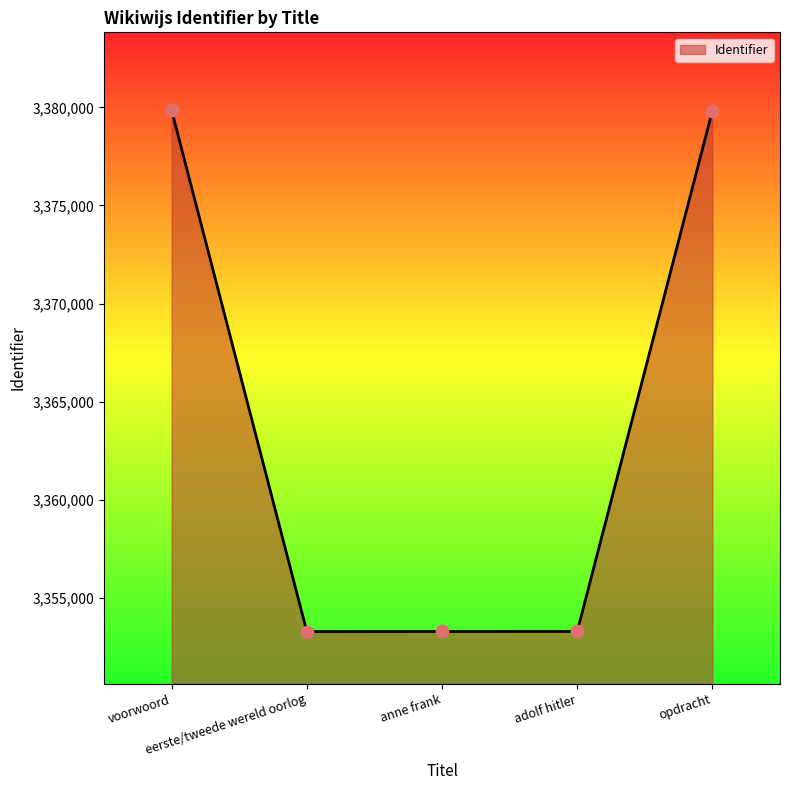

Approximately how many times larger is the value at voorwoord compared to eerste/tweede wereld oorlog?

1.0